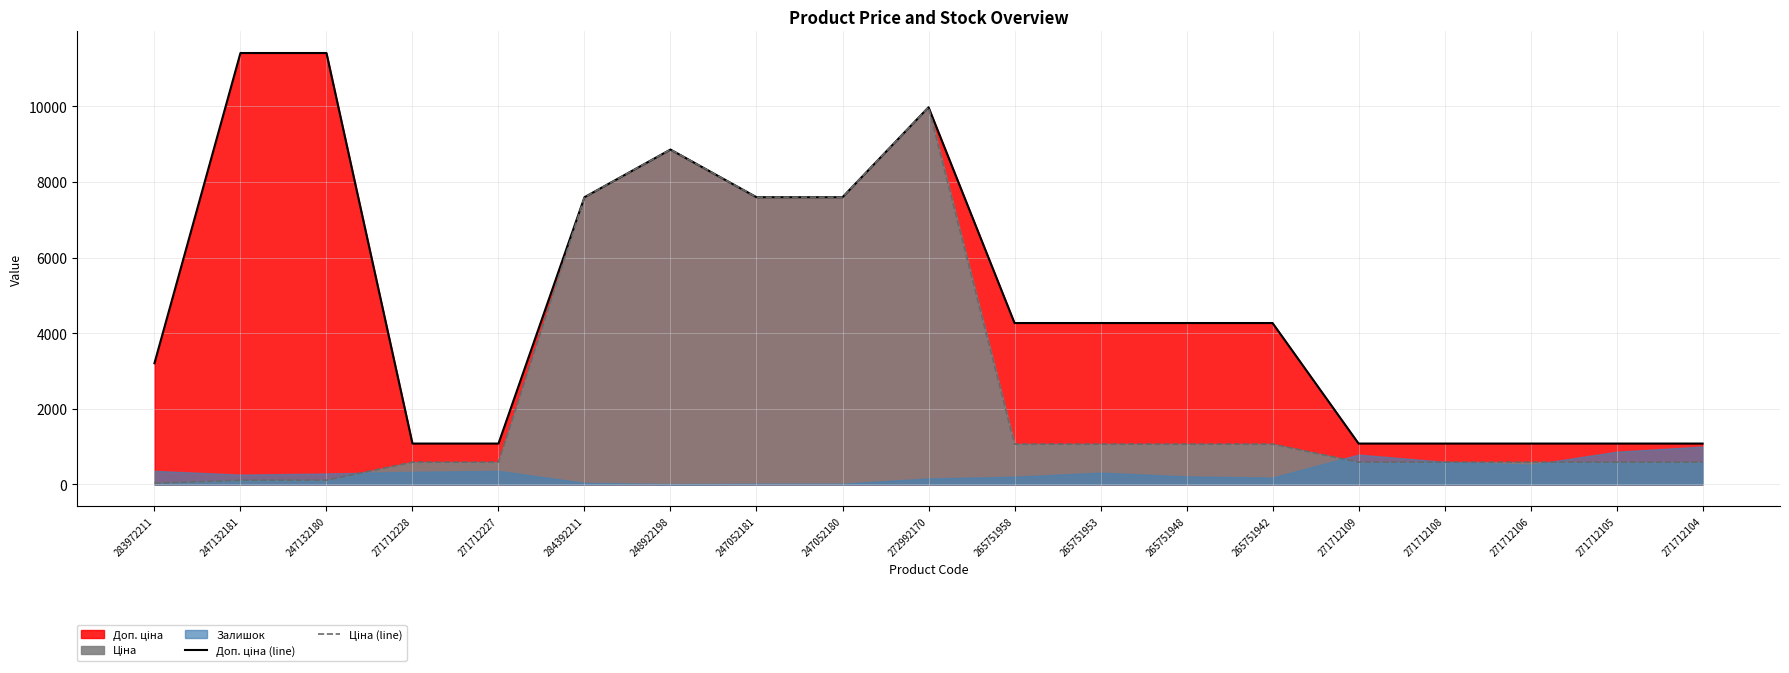

At how many categories does at least one series exceed 10150?

2